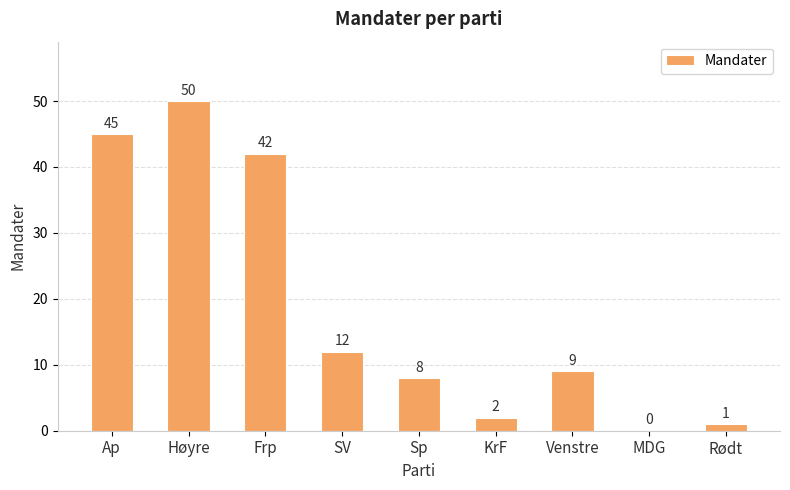

Which label corresponds to the largest value in the chart?

Høyre